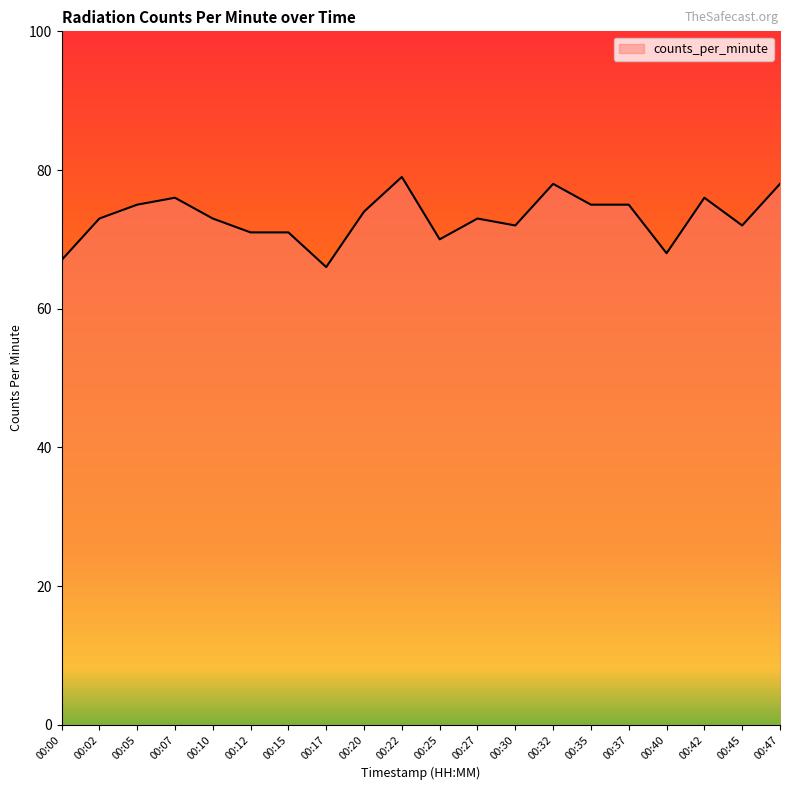

What is the difference between the maximum and minimum values?

13